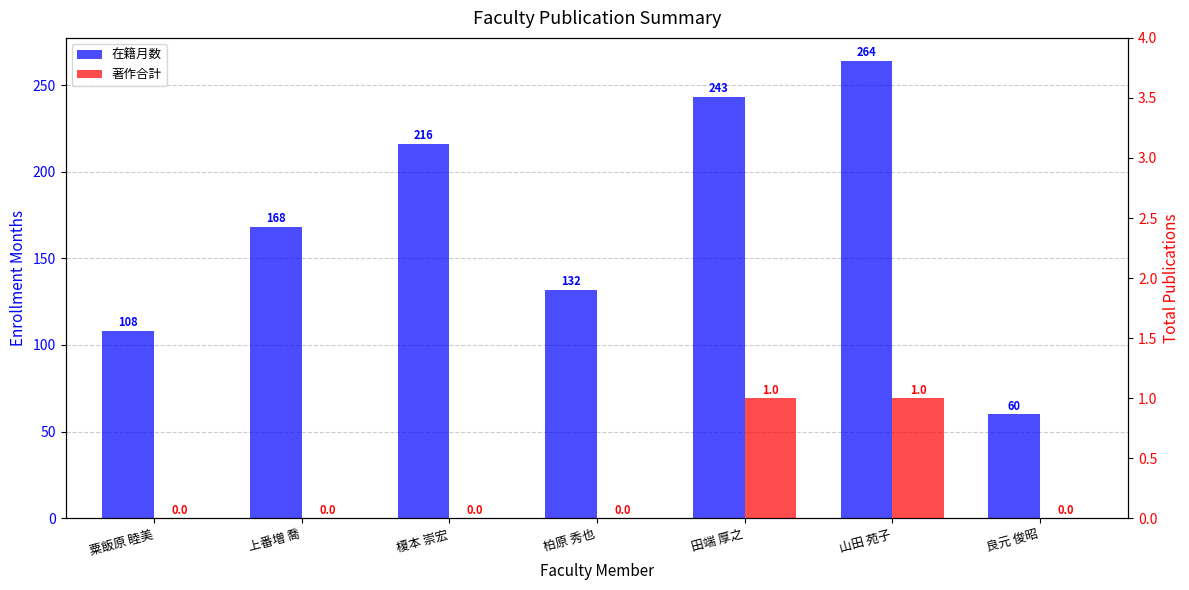

List the series in order of their overall mean, highest first.

在籍月数, 著作合計